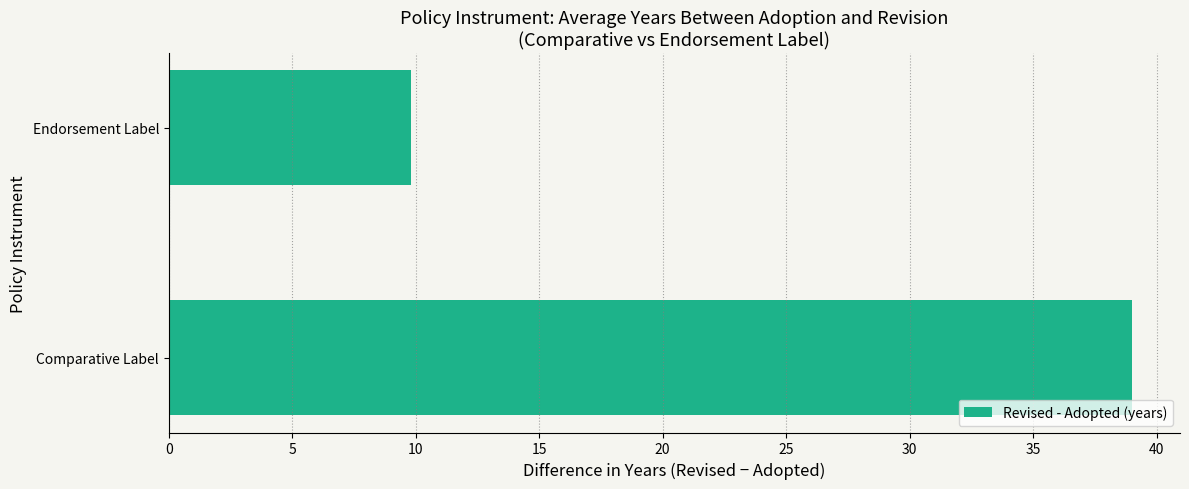

What is the smallest value displayed?

9.8